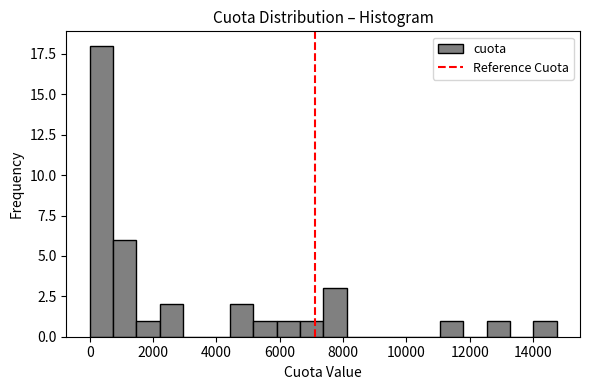

Around what value on the x-axis is the tallest bar? Give the approximate position of its centre, as read against the axis.

400